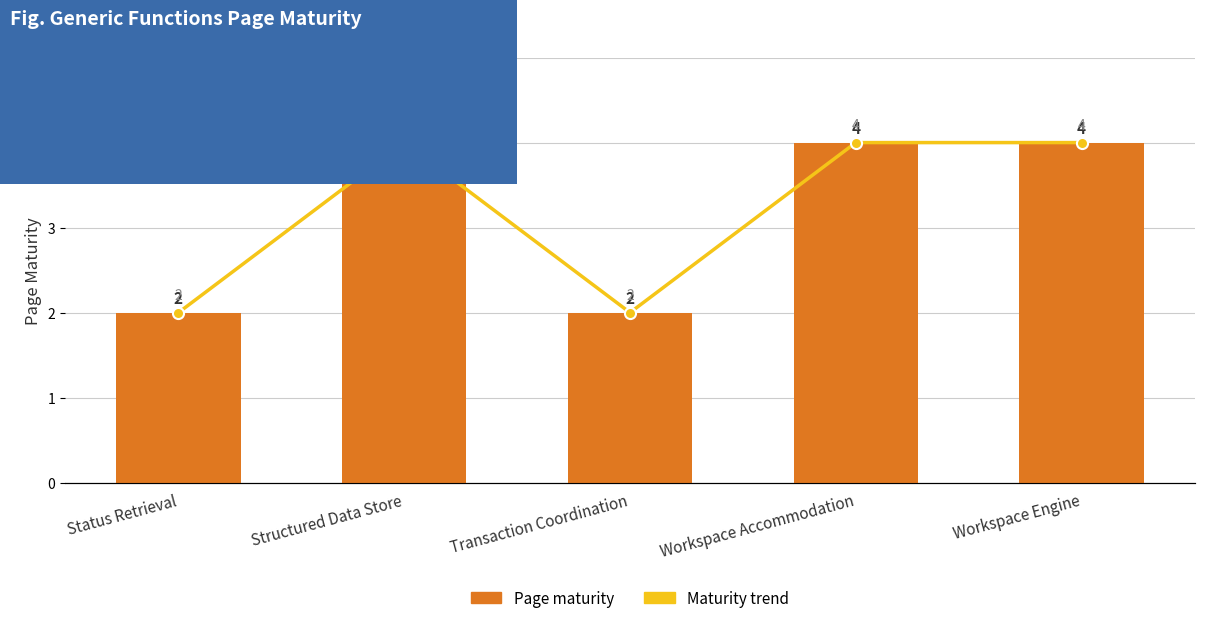

Count the Page maturity values in the range 2 to 4.

5